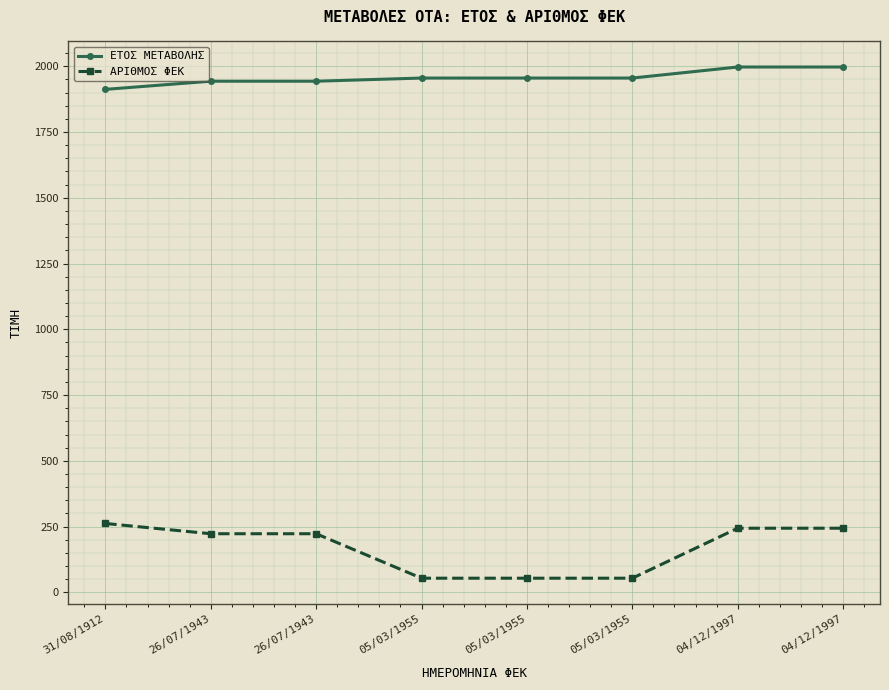

True or false: ΕΤΟΣ ΜΕΤΑΒΟΛΗΣ and ΑΡΙΘΜΟΣ ΦΕΚ intersect in this chart.

False